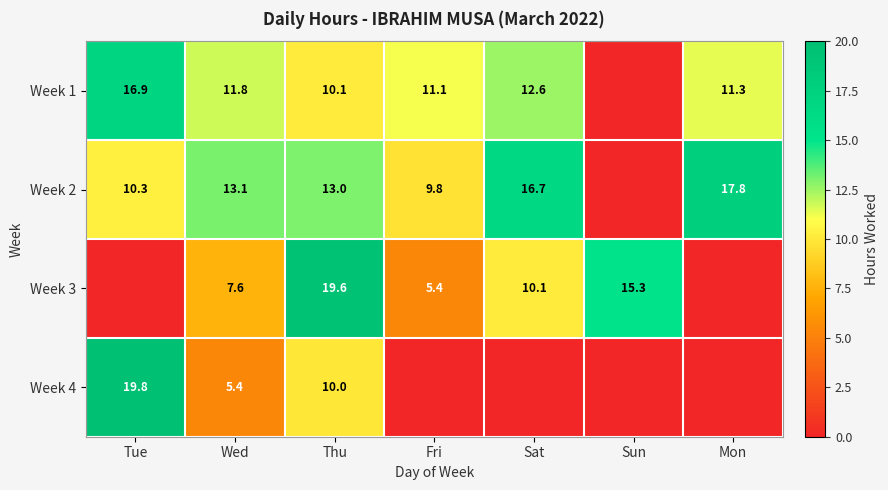

How many series are shown in this chart?

4